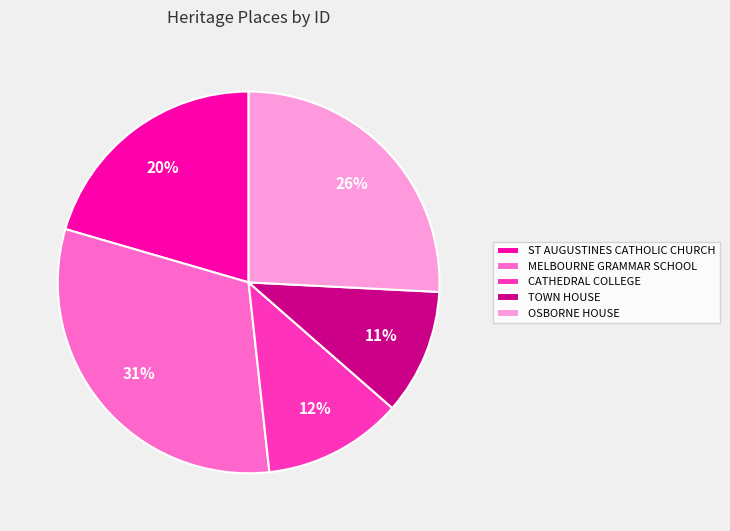

True or false: OSBORNE HOUSE accounts for 26% of the total.

True